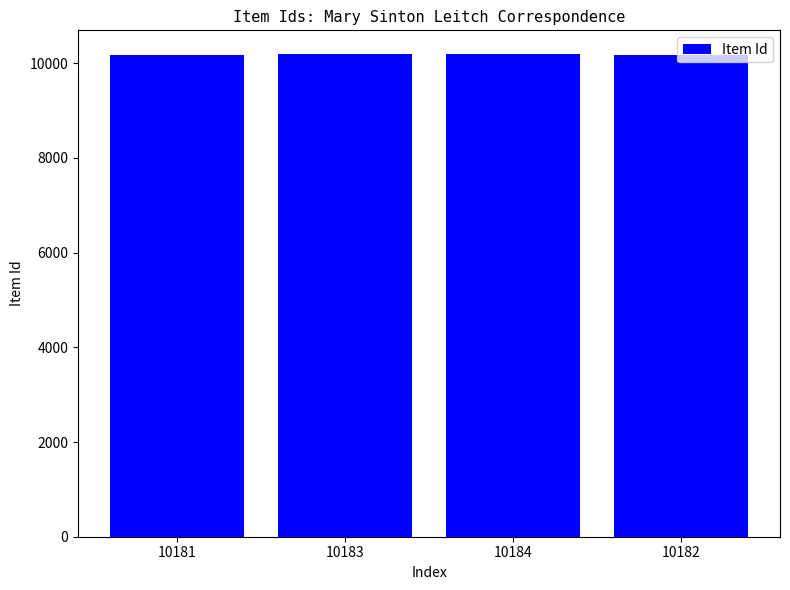

True or false: the data shows 14664 at 10183.

False